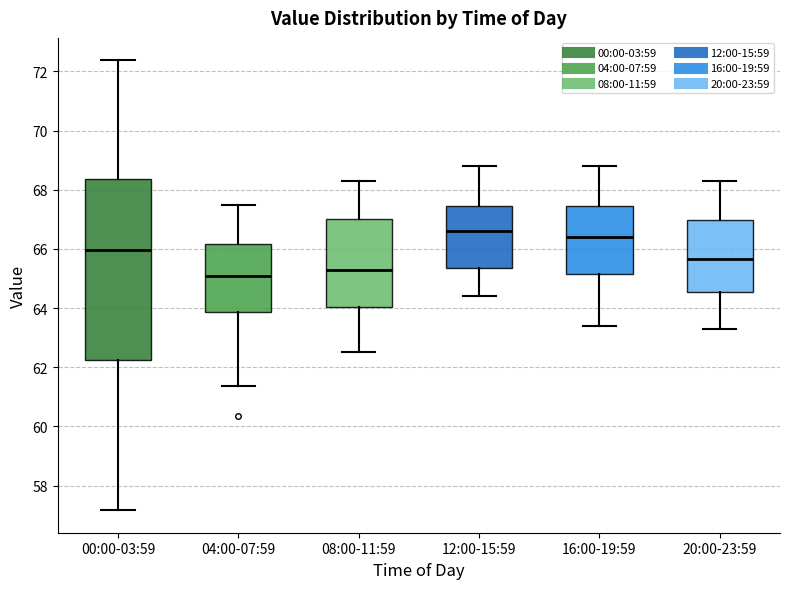

Reading left to right, transcribe this box plot: for each box, give where its median line is, the range the box spans, and where its two whiskers end, as read against the y-axis. The values are not printed on the chart, so give them approximately, as read against the axis.

00:00-03:59: median 66.0, box 62.2 to 68.4, whiskers 57.2 to 72.4
04:00-07:59: median 65.0, box 63.8 to 66.2, whiskers 61.4 to 67.4
08:00-11:59: median 65.4, box 64.0 to 67.0, whiskers 62.6 to 68.4
12:00-15:59: median 66.6, box 65.4 to 67.4, whiskers 64.4 to 68.8
16:00-19:59: median 66.4, box 65.2 to 67.4, whiskers 63.4 to 68.8
20:00-23:59: median 65.6, box 64.6 to 67.0, whiskers 63.4 to 68.4